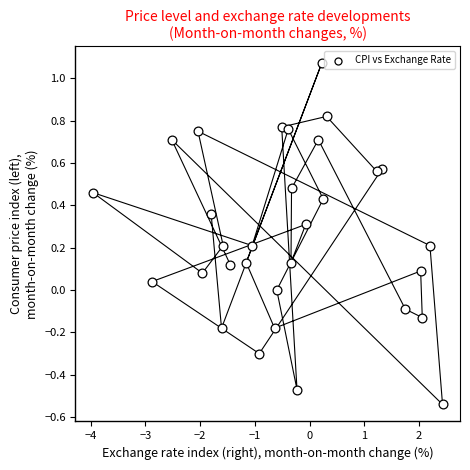

What is the range of X values (max minus min)?

6.4